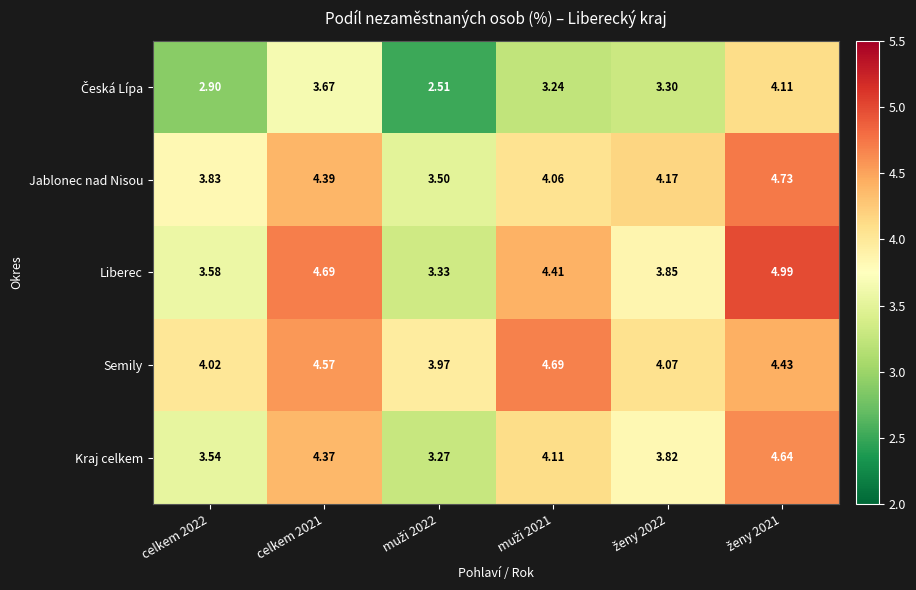

Which series has the largest total across all categories?

Semily